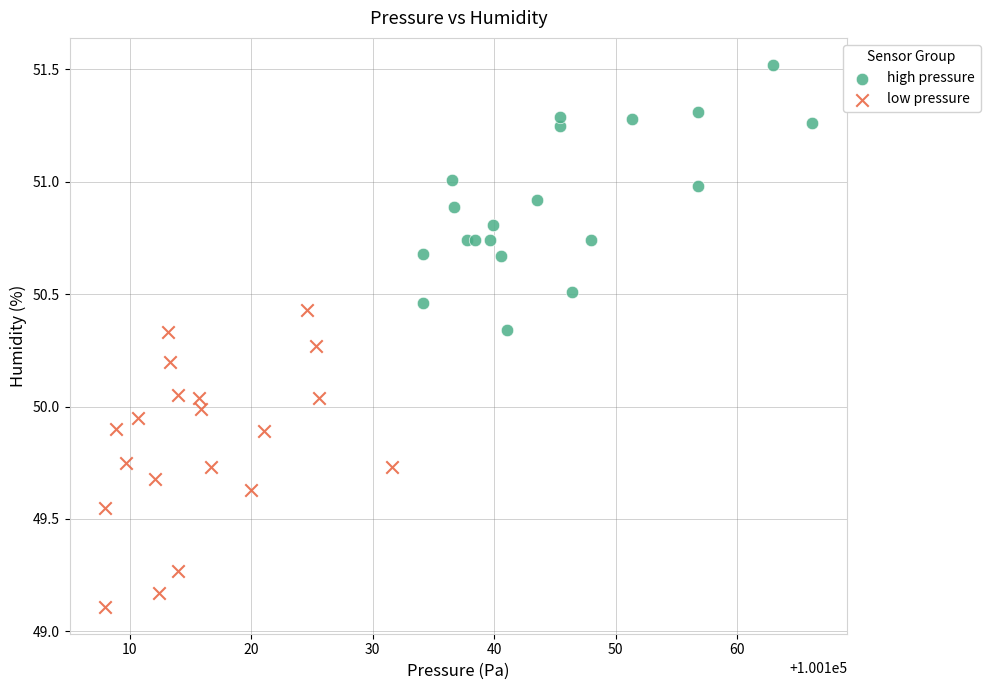

Which series has the largest Y range (max minus min)?

low pressure